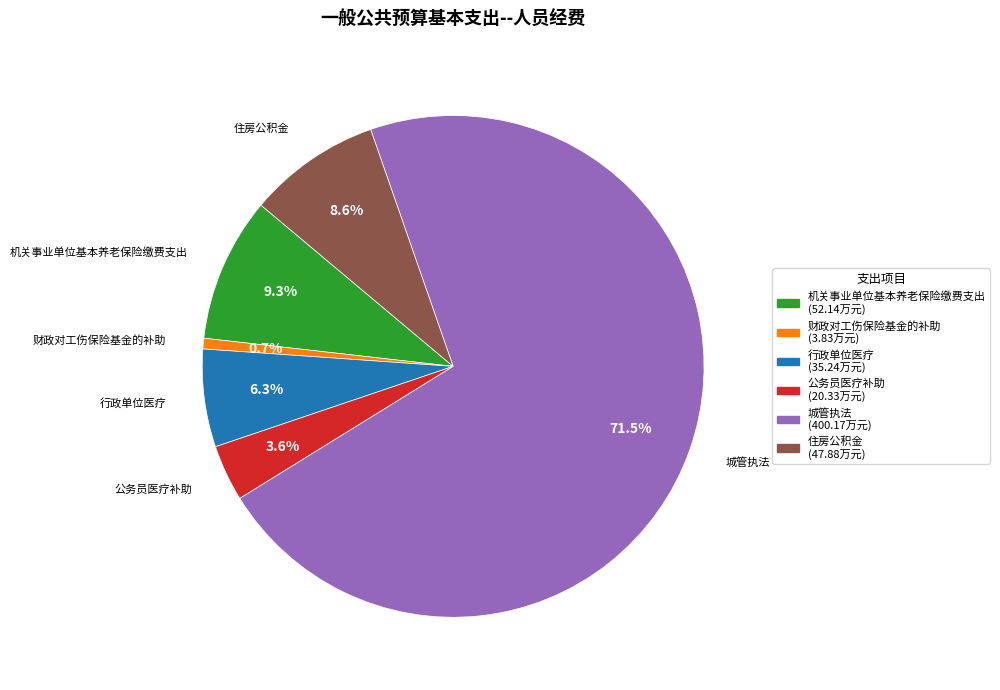

Does 城管执法 represent more than half of the total?

Yes